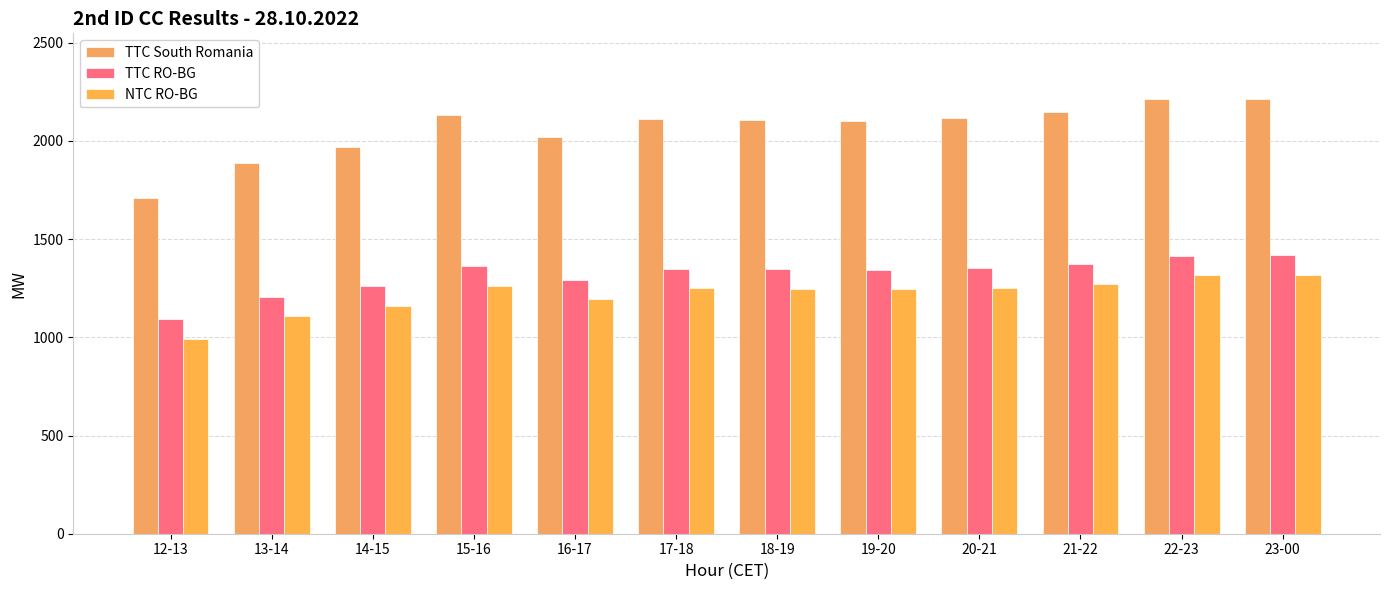

What is the minimum value for TTC South Romania?

1708